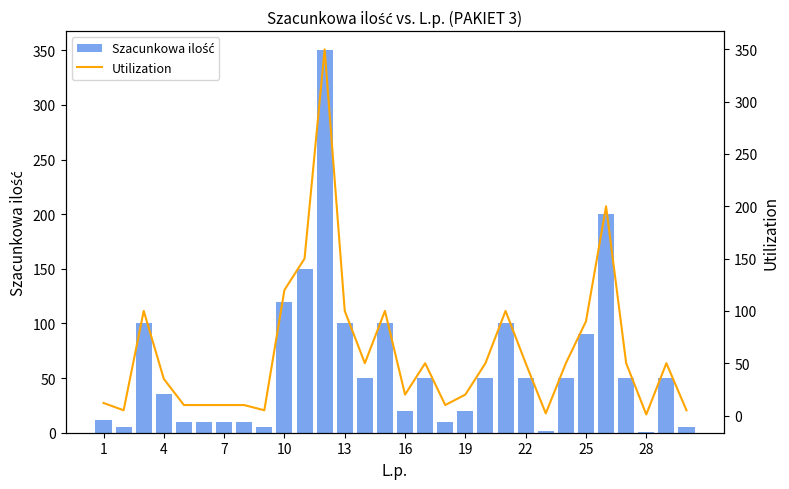

What is the value of the Utilization bar at the 6th from the left?

10